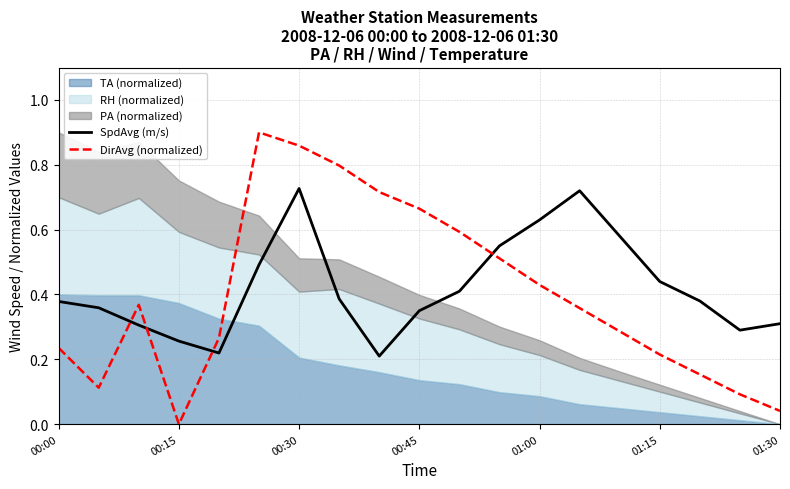

How many times do SpdAvg (m/s) and DirAvg (normalized) cross each other?

4